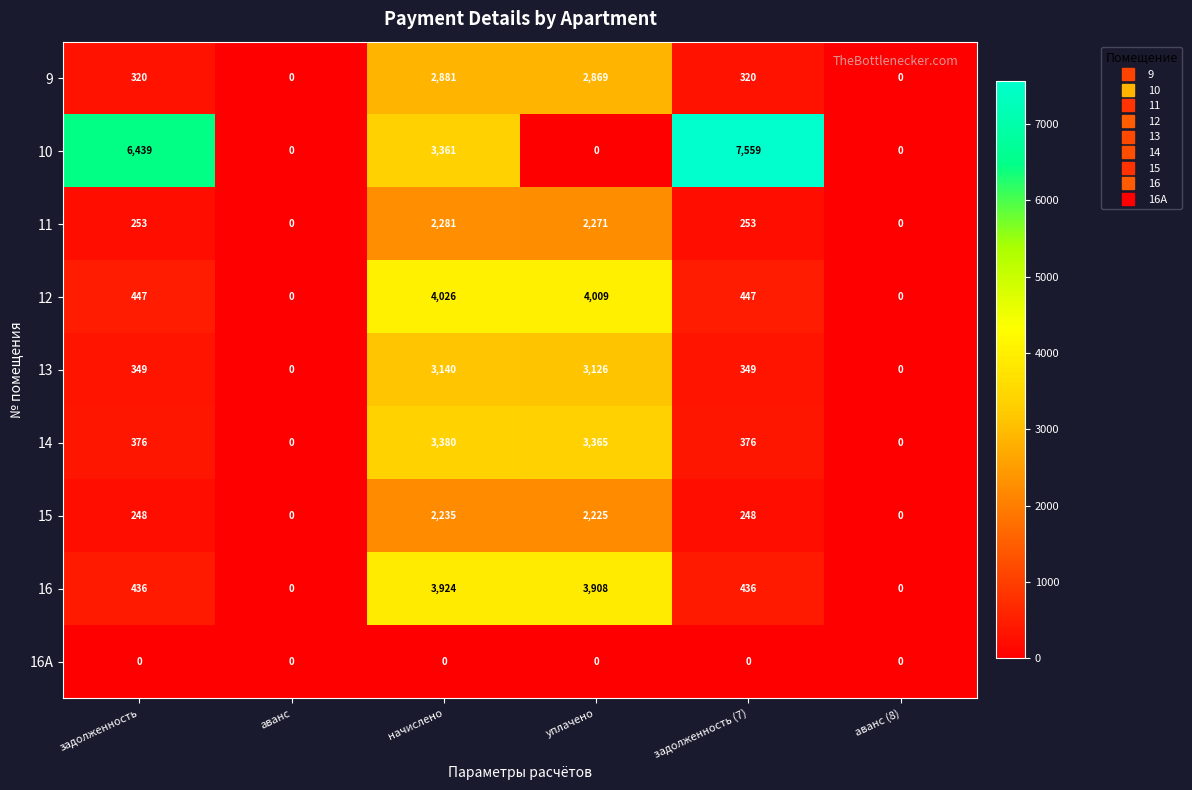

Rank the series by their maximum value, from highest to lowest.

10, 12, 16, 14, 13, 9, 11, 15, 16A